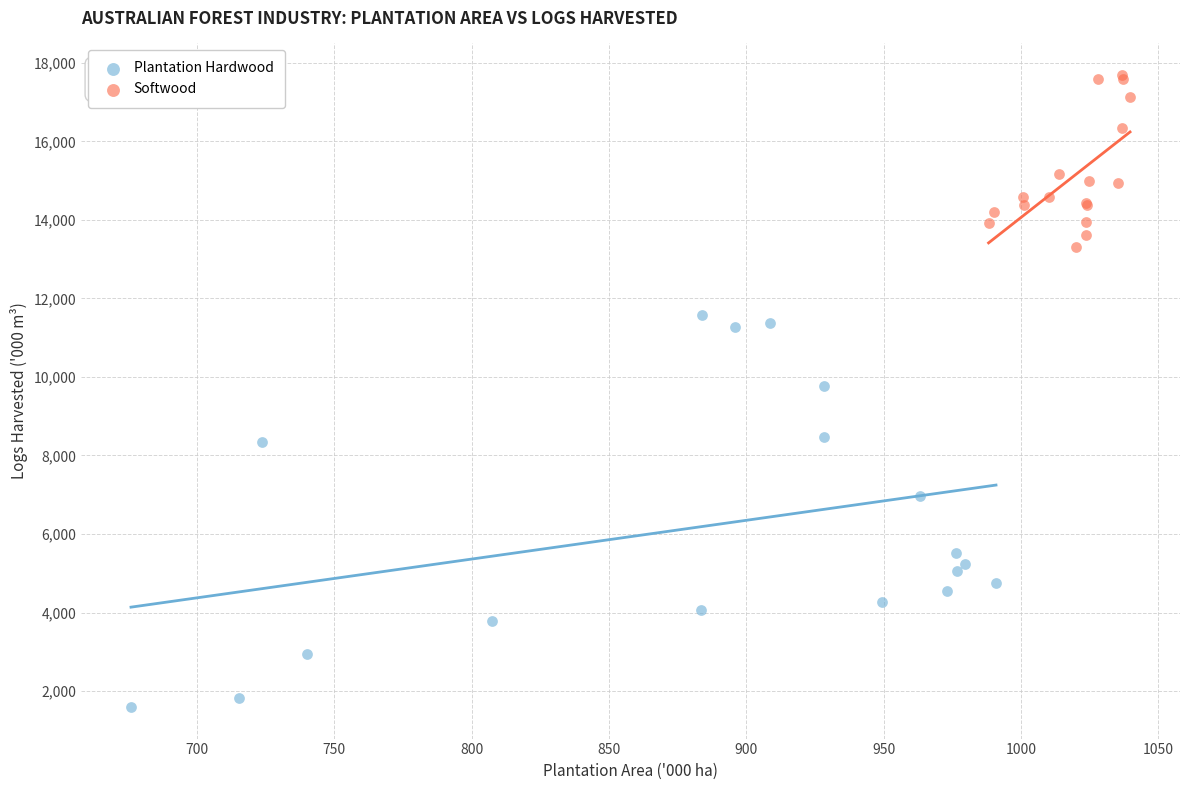

Which series has the largest Y range (max minus min)?

Plantation Hardwood